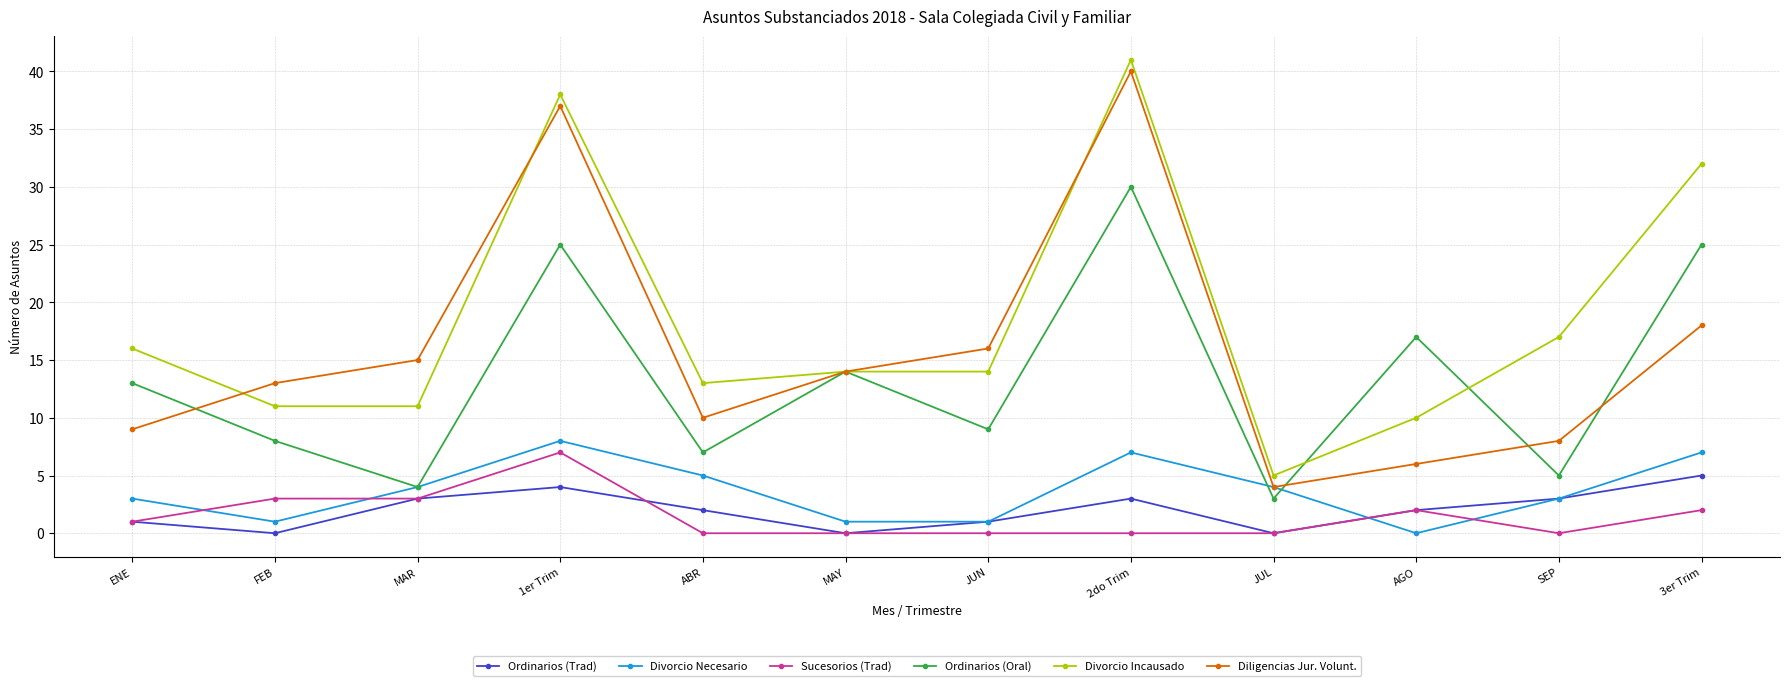

What is the greatest value displayed?

41